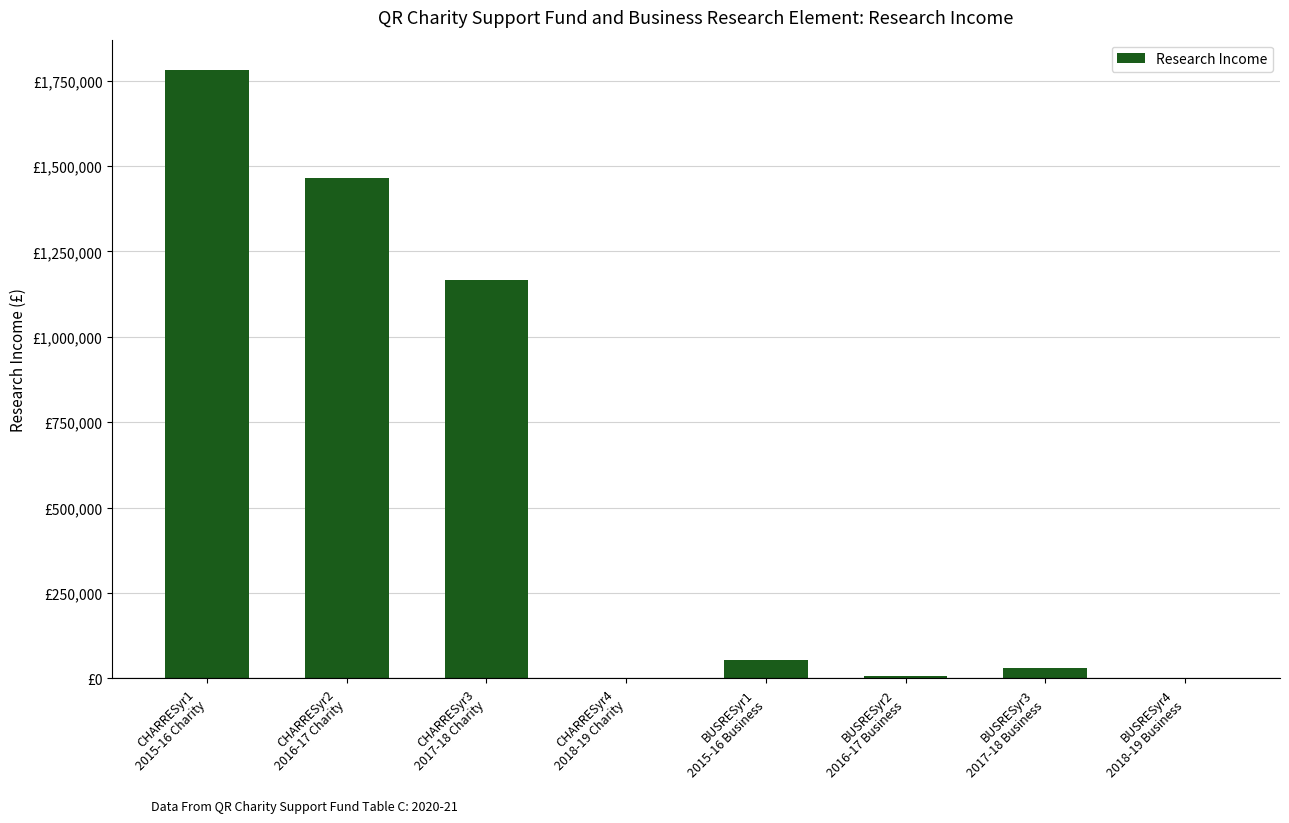

Count the number of values greater than 54000.

3